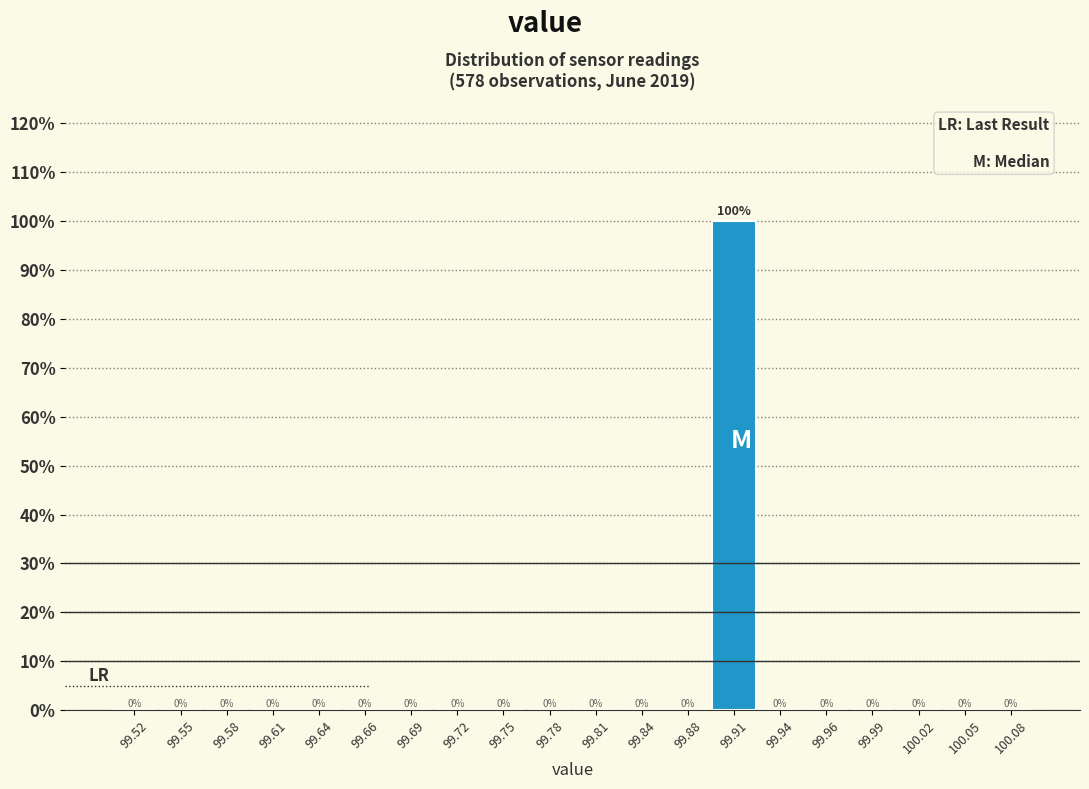

What is the height of the bar covering 99.89 to 99.92 on the x-axis?

100